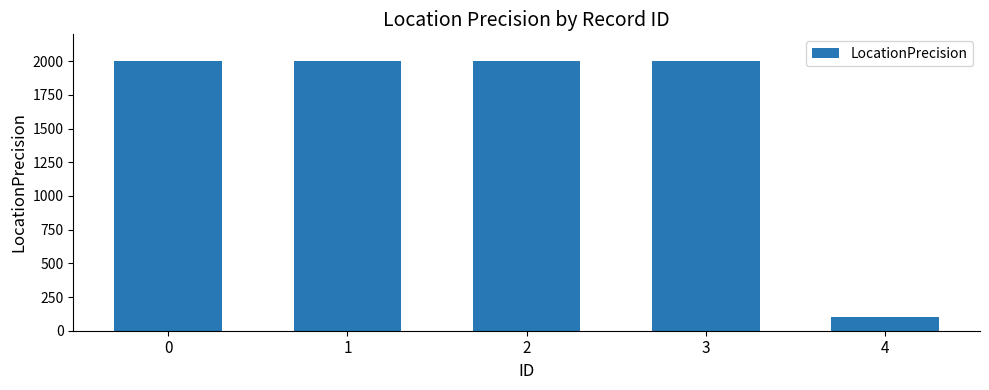

Reading left to right, what are all the values shown in this chart?

2000	2000	2000	2000	100